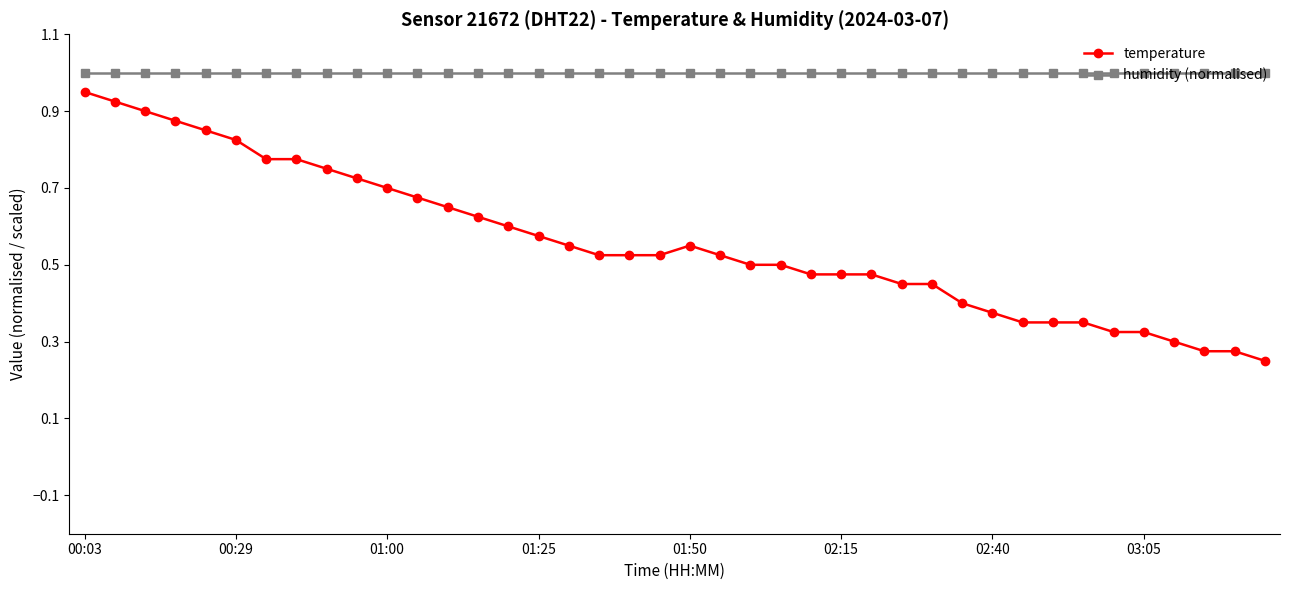

True or false: temperature has more than 0 interior local peaks.

True